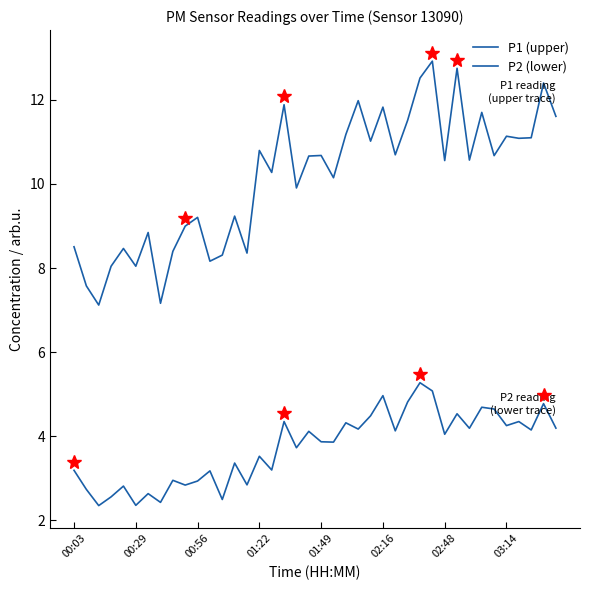

True or false: P1 (upper) and P2 (lower) cross at least once.

False